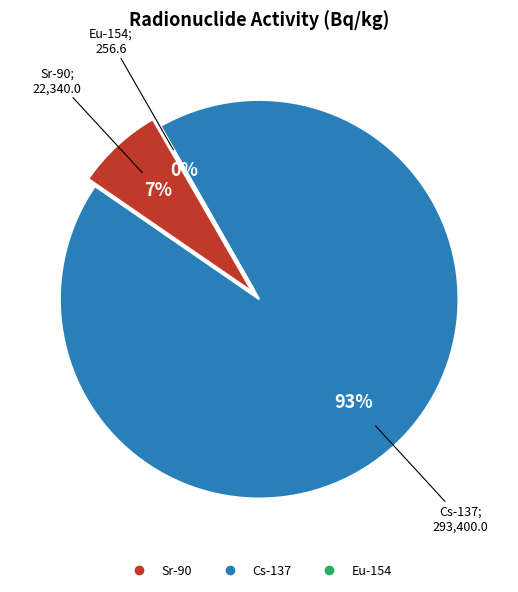

What is the change in value from Sr-90 to Eu-154?

-22083.4